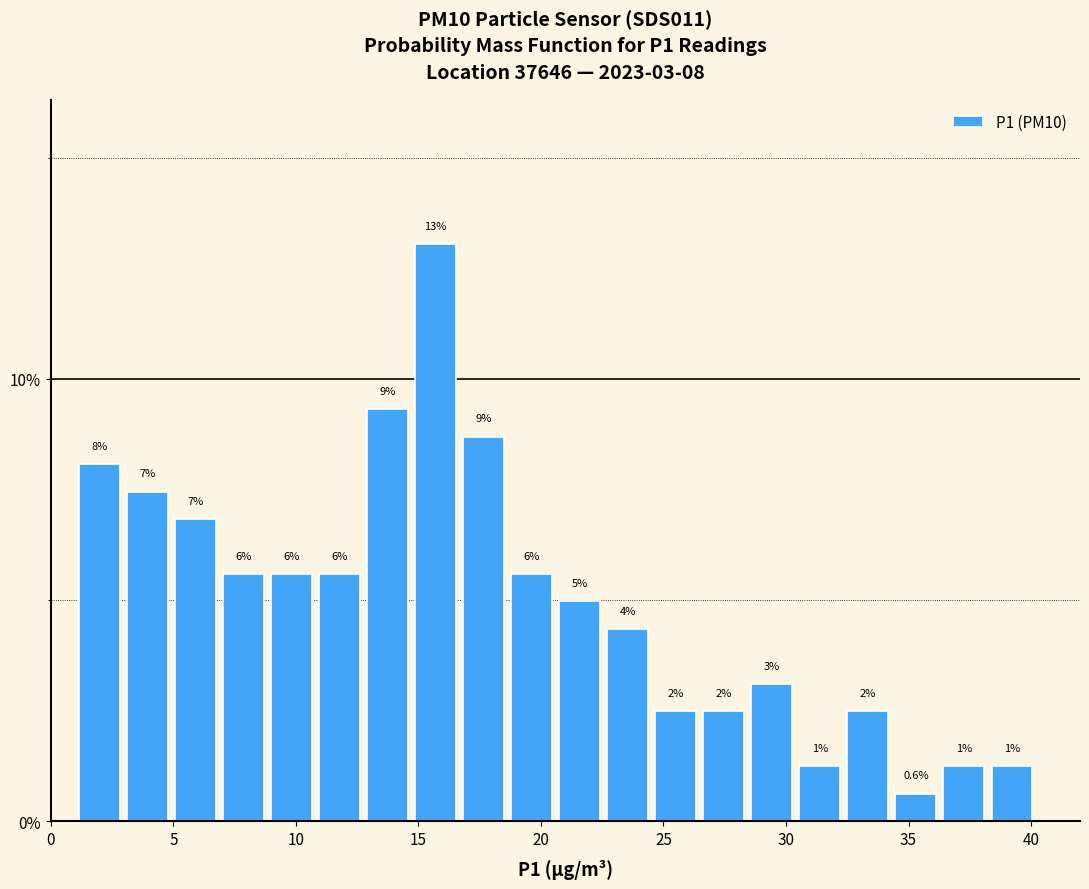

Around what value on the x-axis is the tallest bar? Give the approximate position of its centre, as read against the axis.

15.5